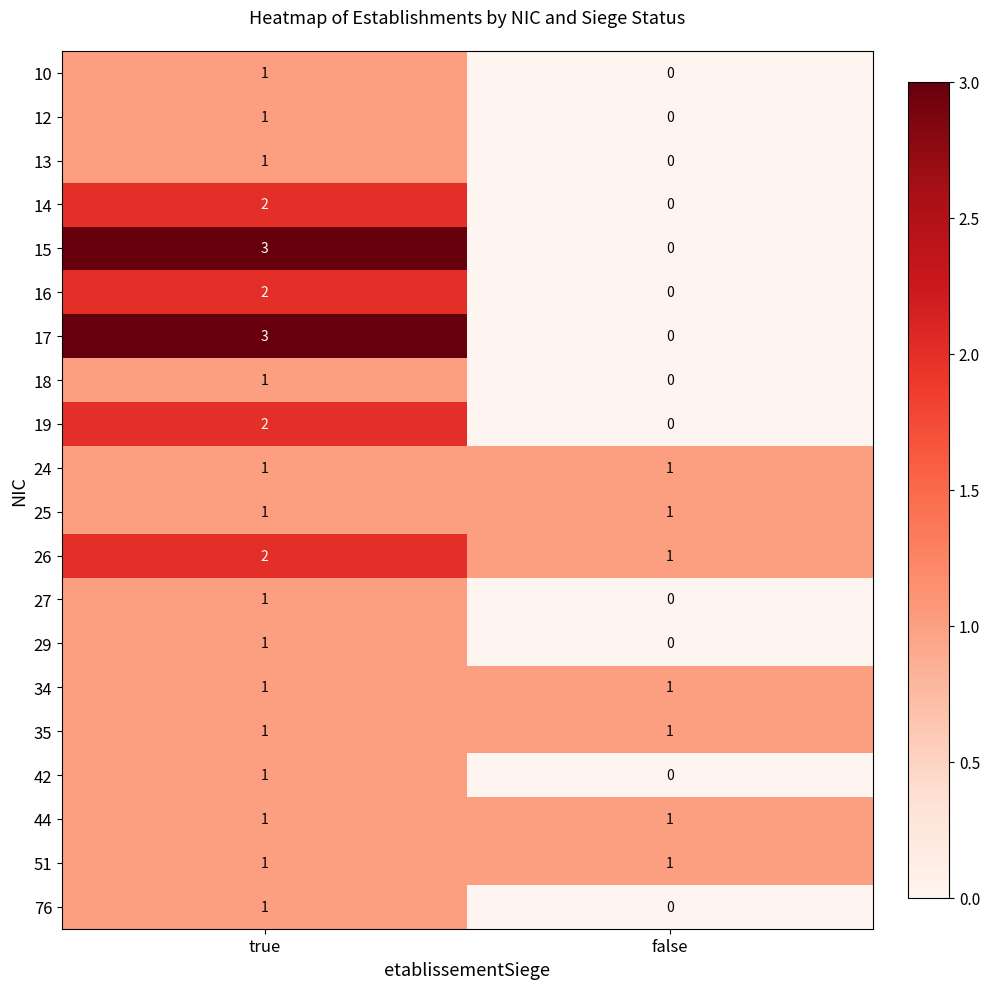

At which label does 17 reach its minimum?

false